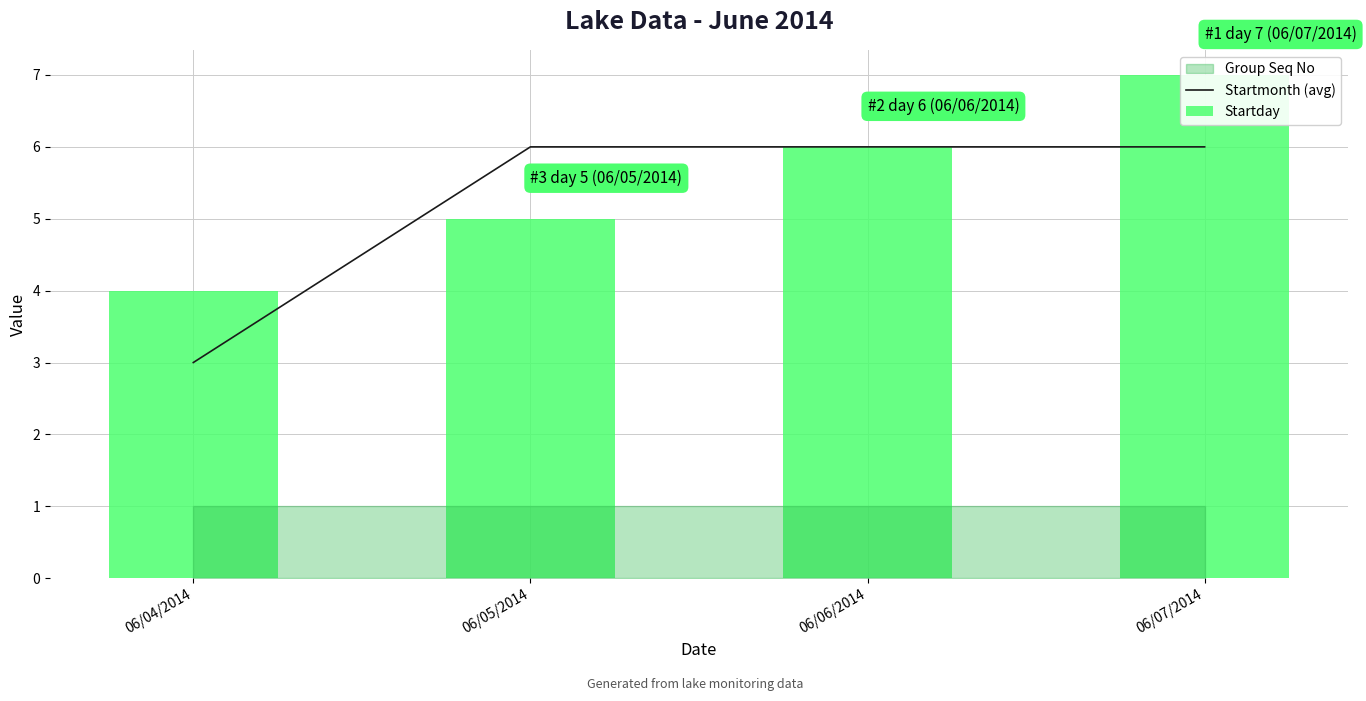

Which series changed the most between 06/05/2014 and 06/07/2014?

Startday